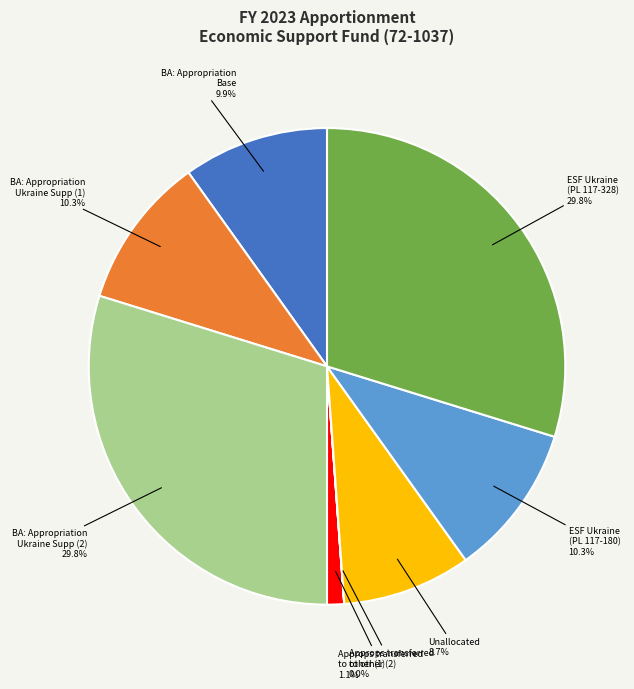

Is there any slice that represents more than half of the pie?

No